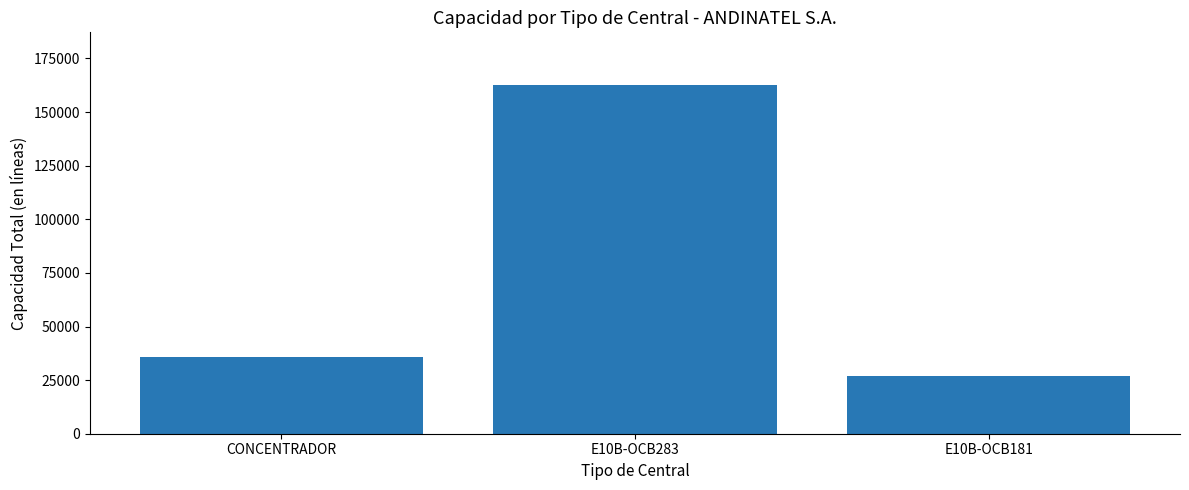

Reading left to right, what are all the values shown in this chart?

CONCENTRADOR=35758	E10B-OCB283=162771	E10B-OCB181=26928